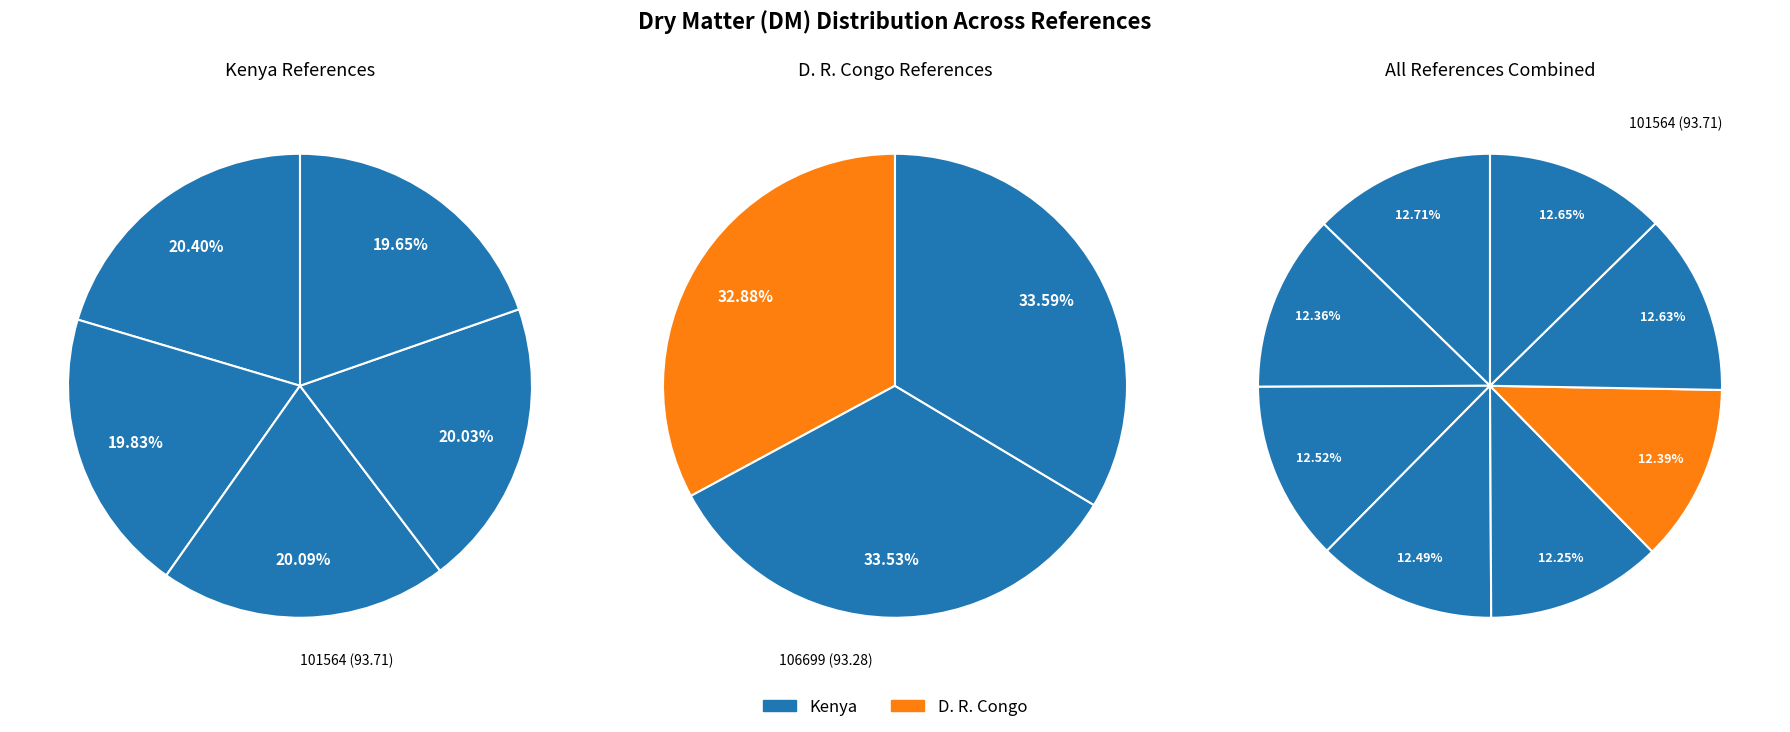

Which category has the biggest portion of the pie?

101564